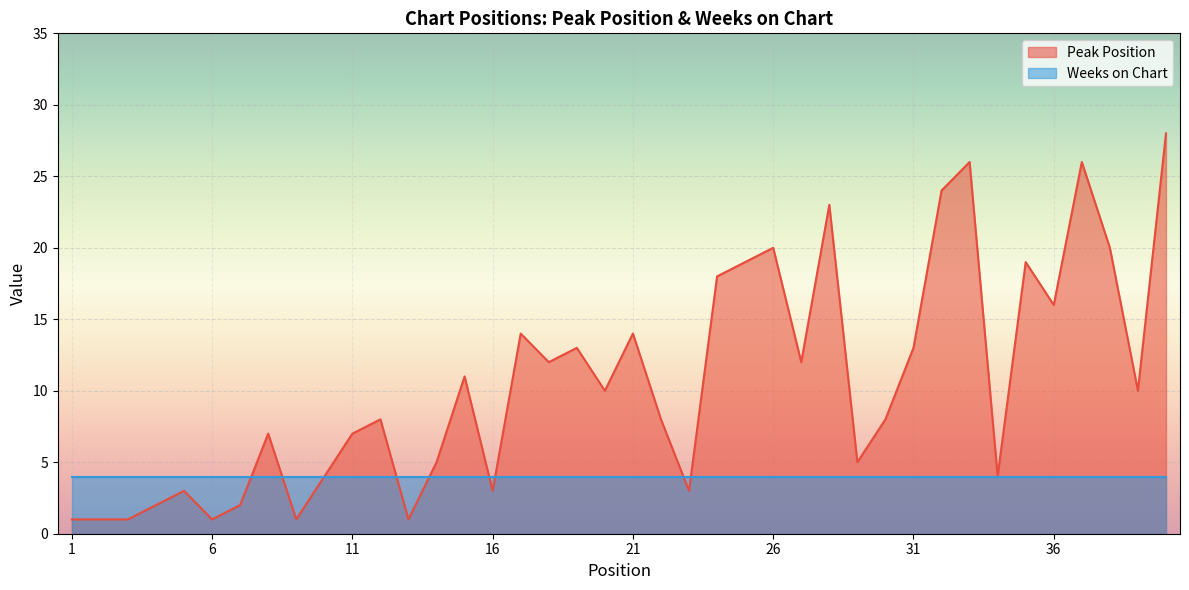

The value at 29 is 8. True or false?

False